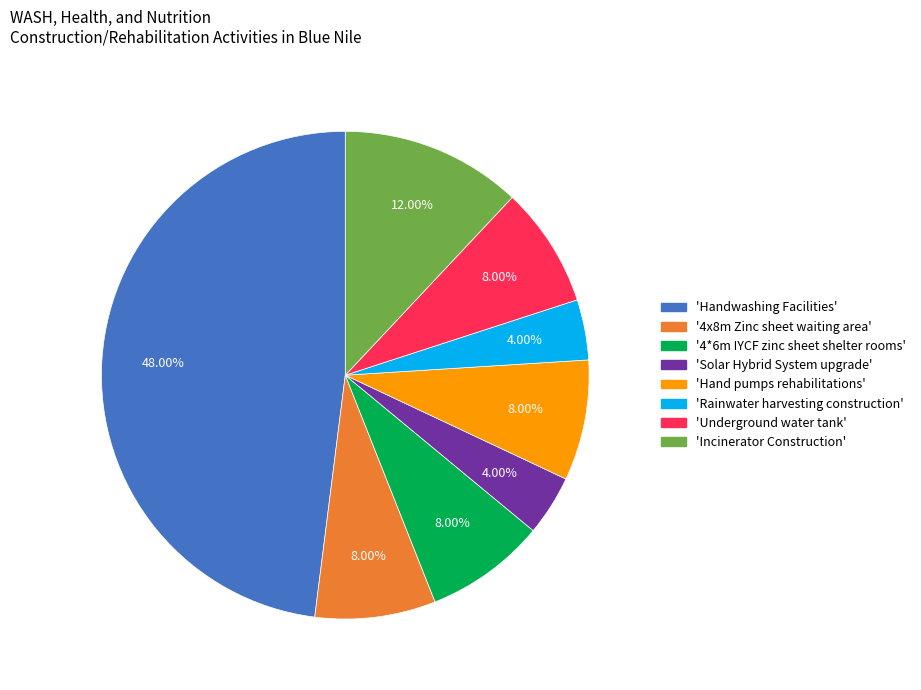

Does any single category account for the majority?

No